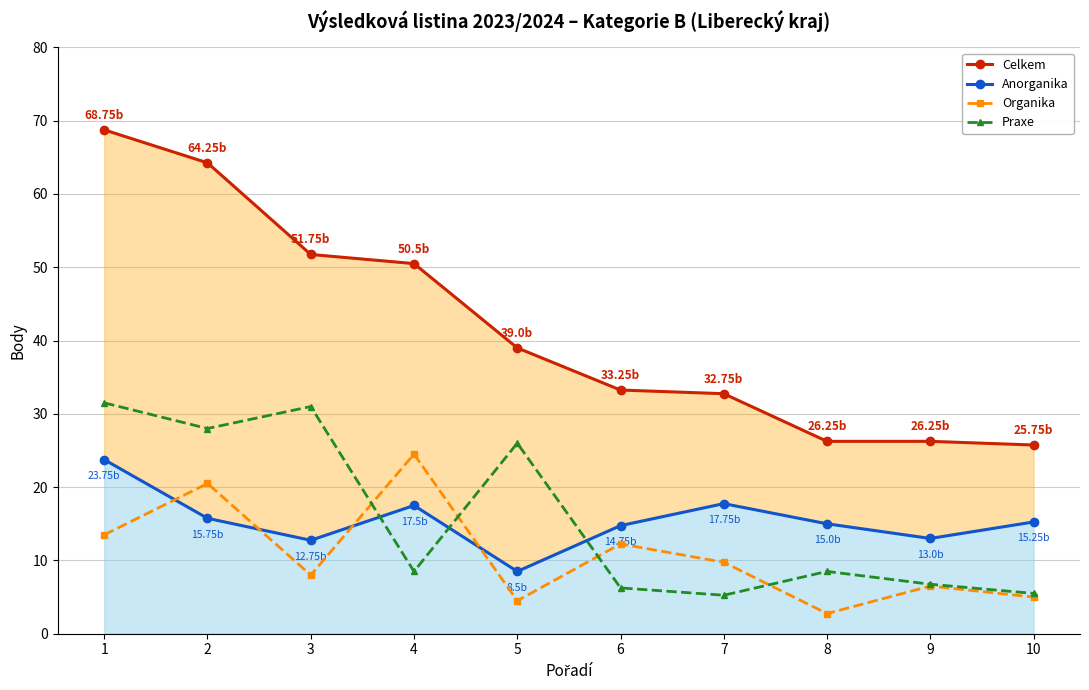

True or false: Celkem and Organika cross at least once.

False